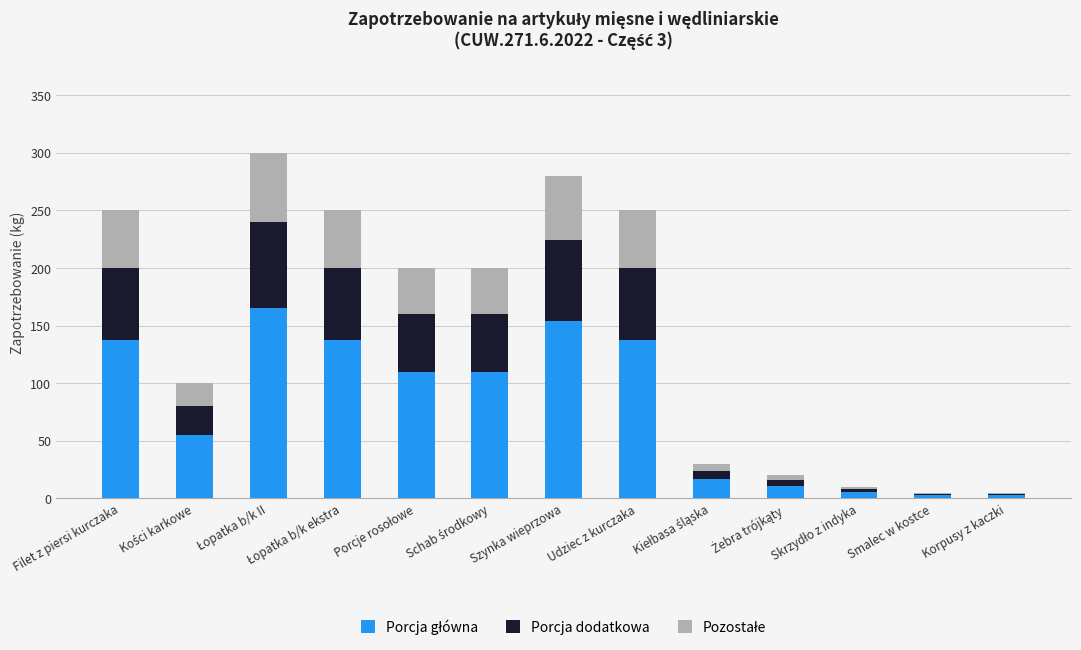

What is the minimum value for Porcja główna?

2.8